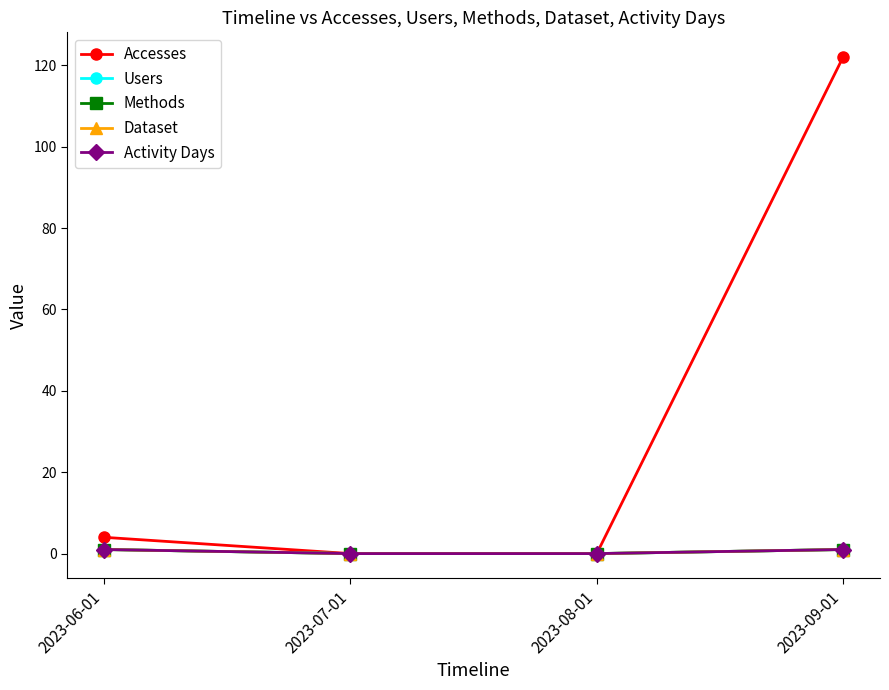

Where is Dataset nearest to the value 0?

2023-07-01